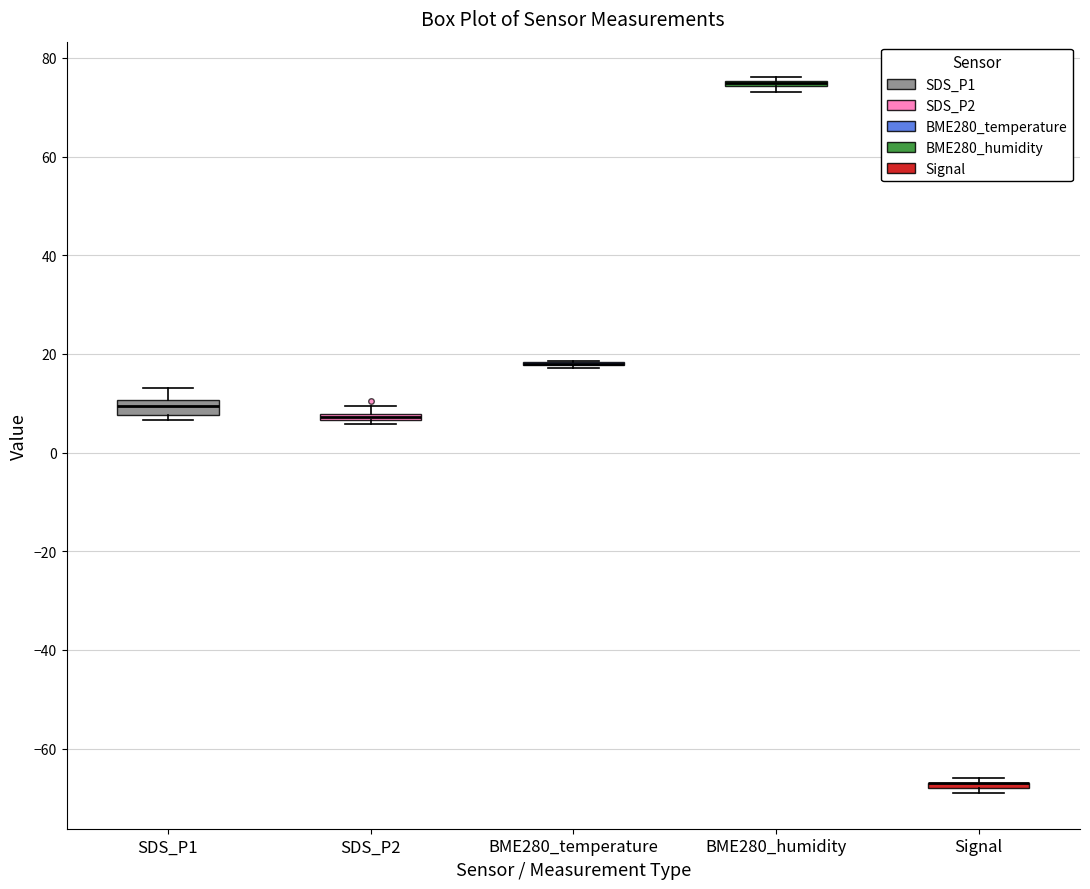

Where is the lower edge of the box for SDS_P2 on the y-axis? The values are not printed on the chart, so give them approximately, as read against the axis.

6